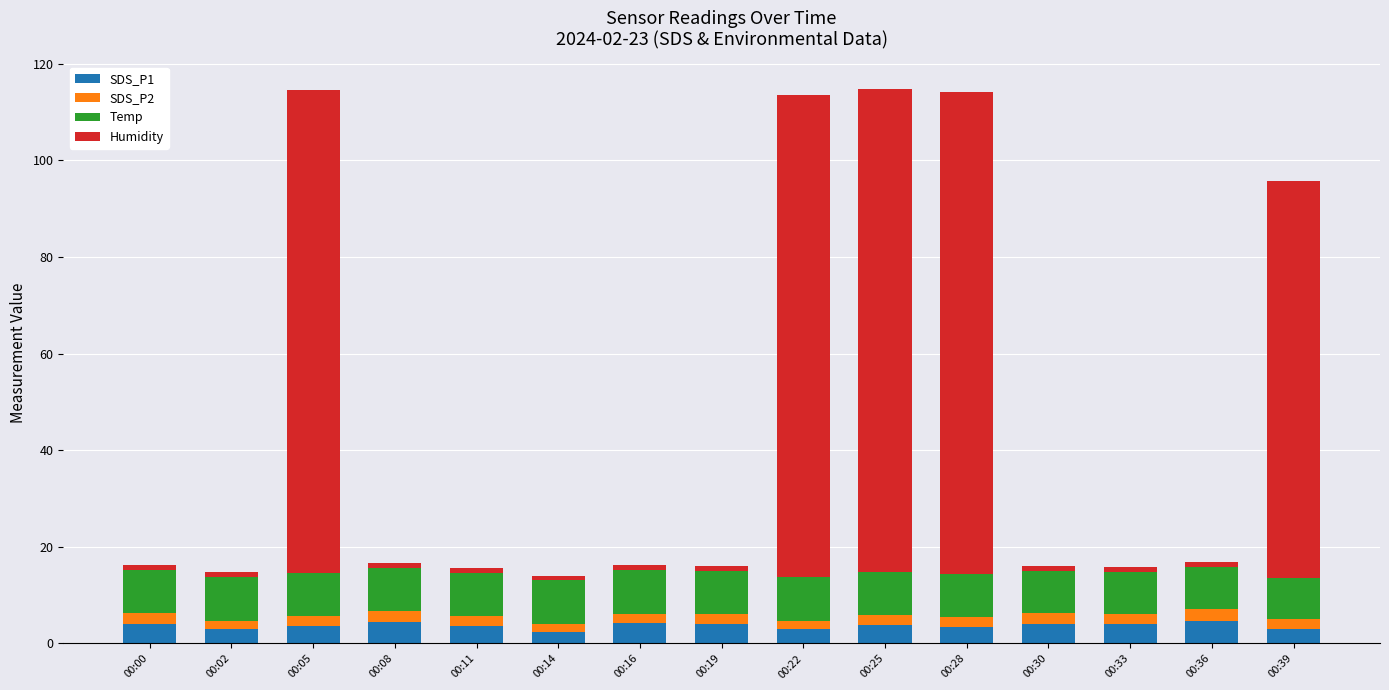

What is the lowest value of the SDS_P1 series?

2.5